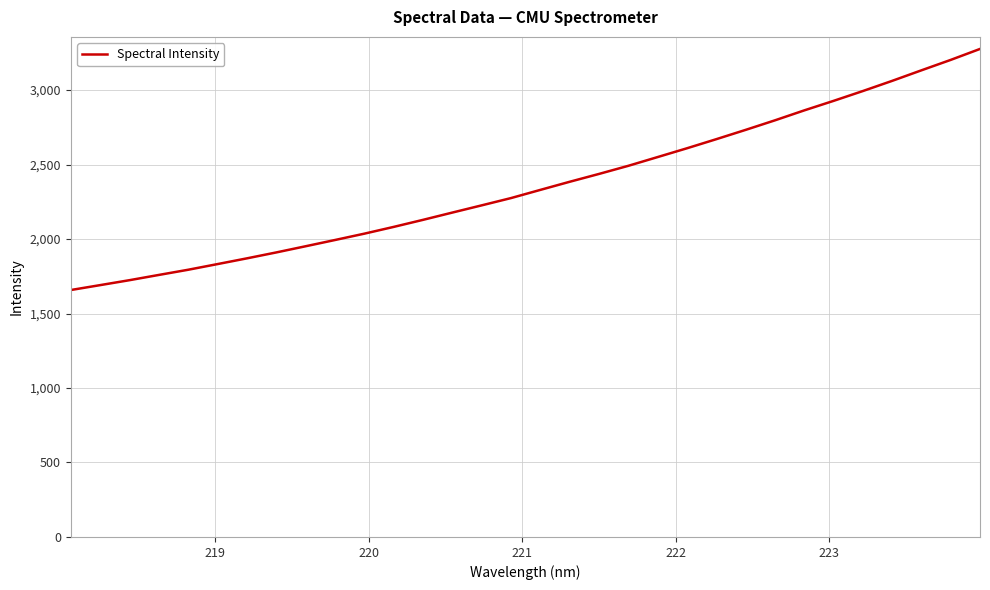

What is the maximum value shown in the chart?

3276.6